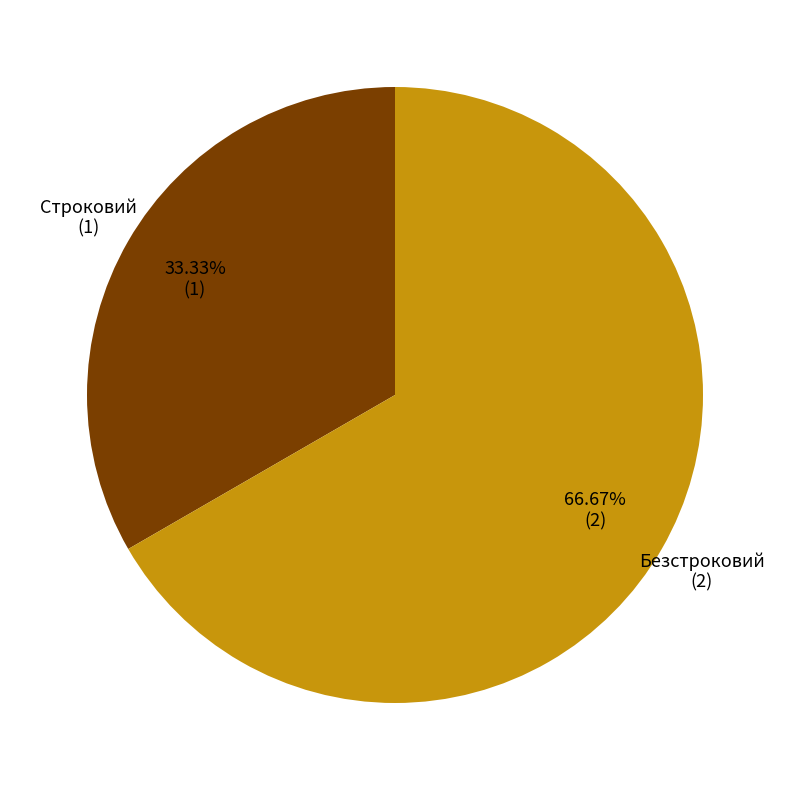

True or false: Строковий accounts for 40% of the total.

False